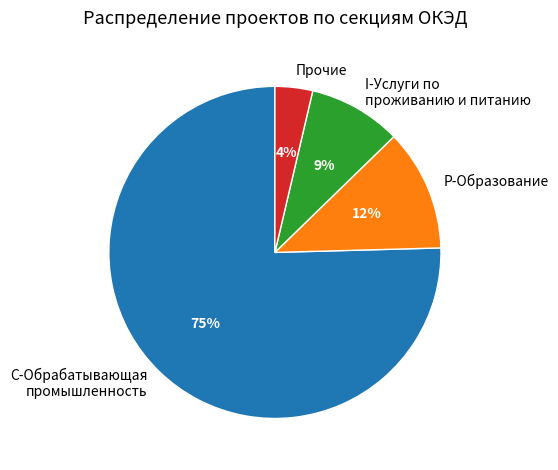

Is there a majority slice in this chart?

Yes